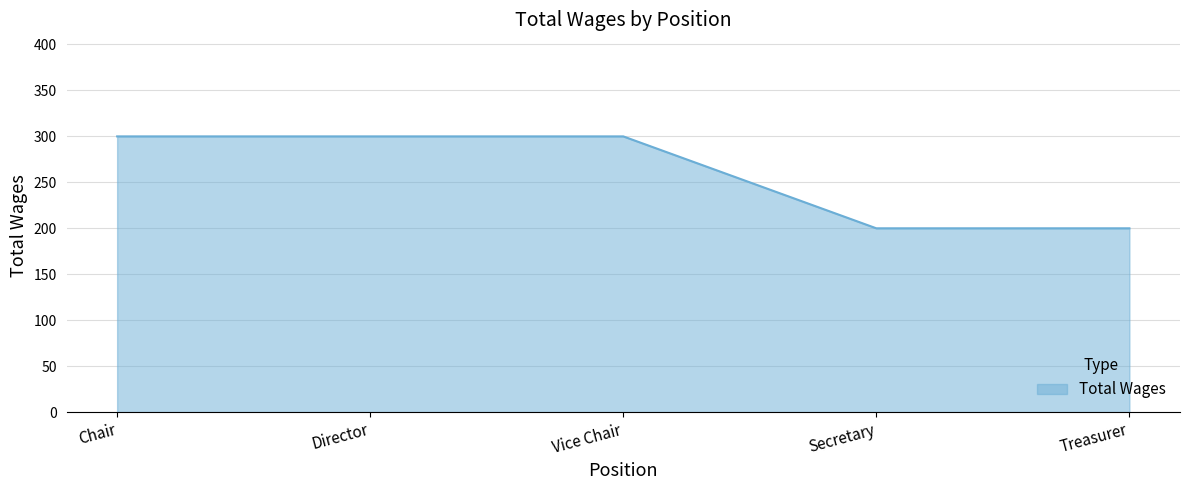

How many lines are shown in the chart?

1